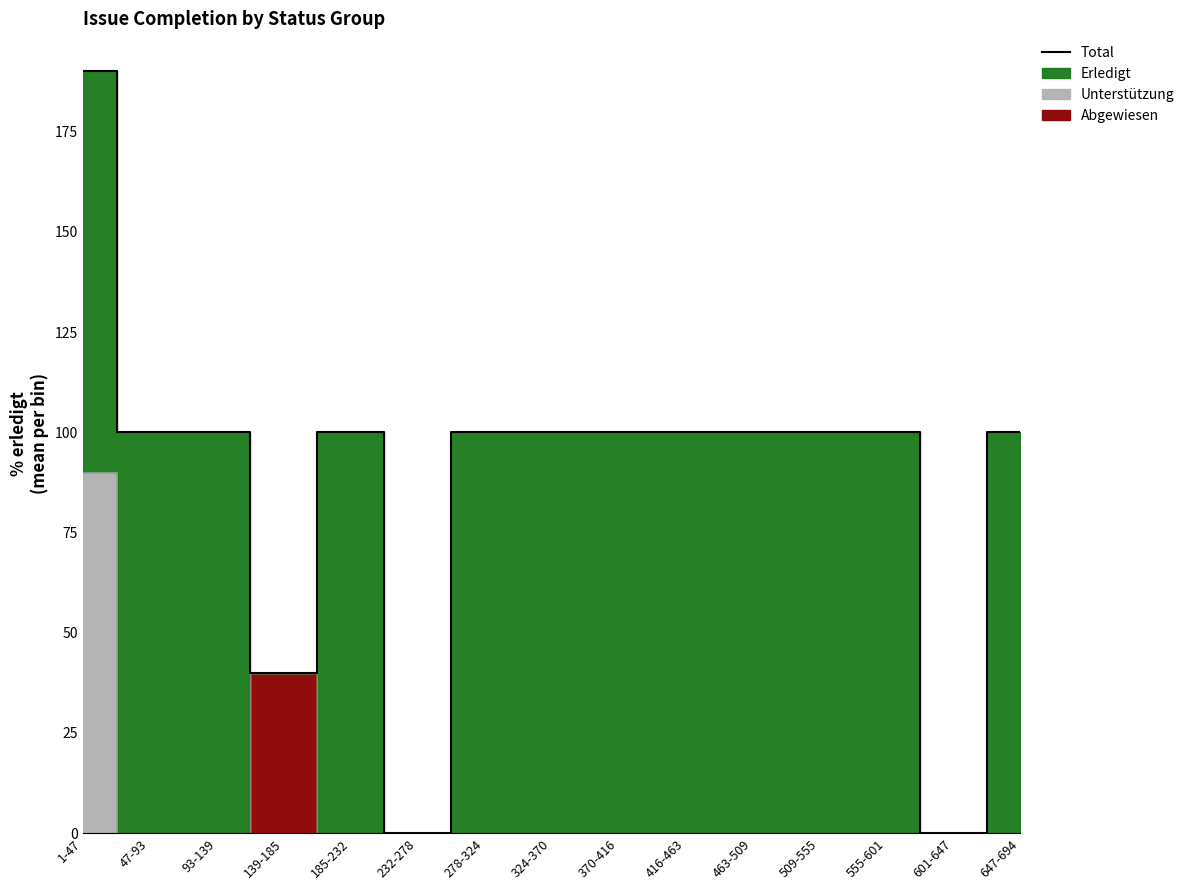

At which category does the chart reach its minimum across all series?

232-278